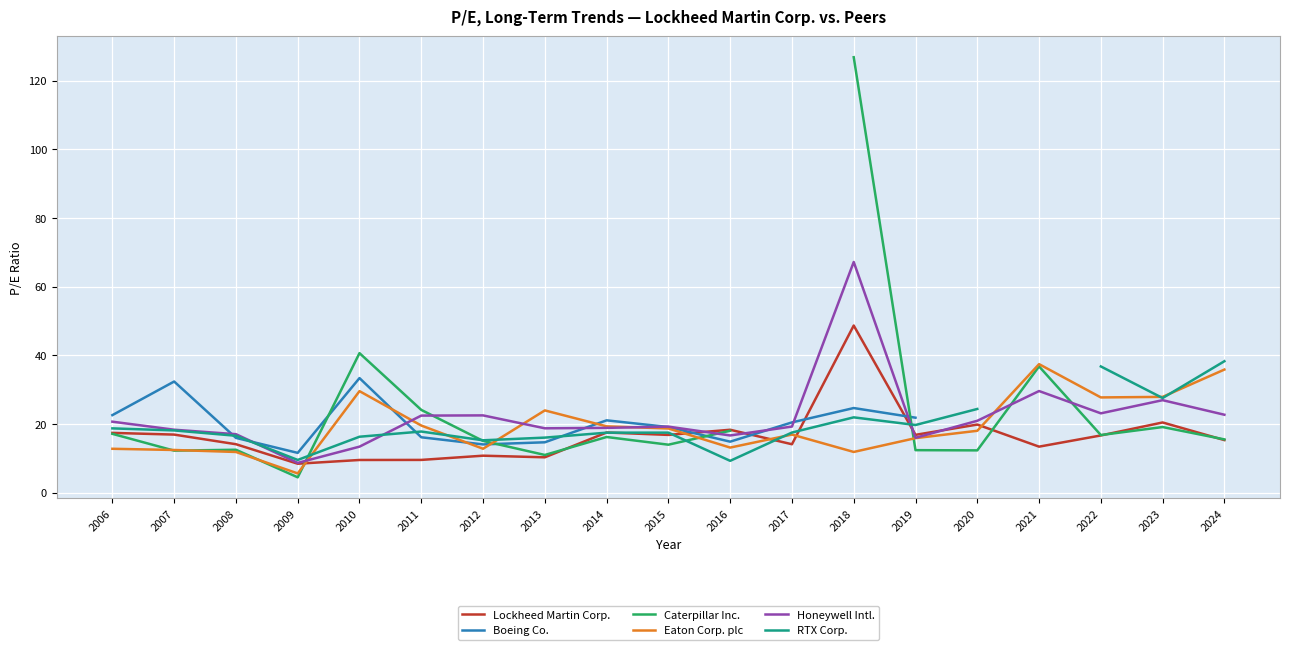

What is the value of the Lockheed Martin Corp. point at the 10th from the left?

16.9